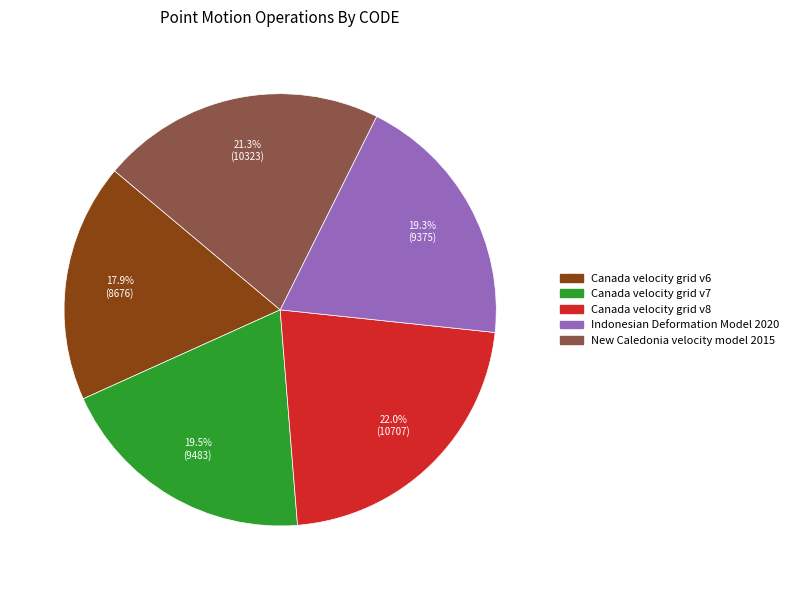

How much of the chart is everything except Canada velocity grid v7?

80.5%